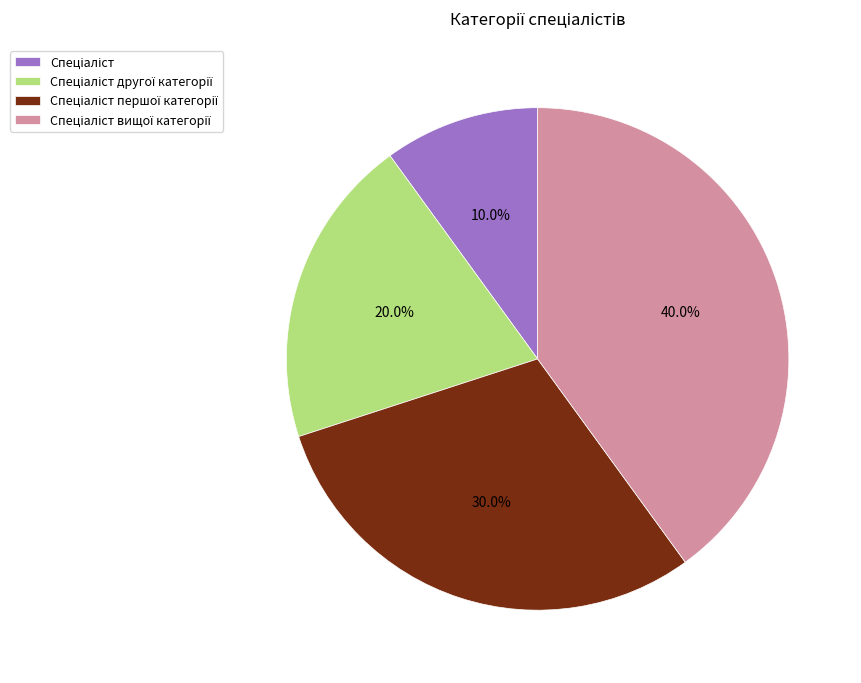

Is there any slice that represents more than half of the pie?

No